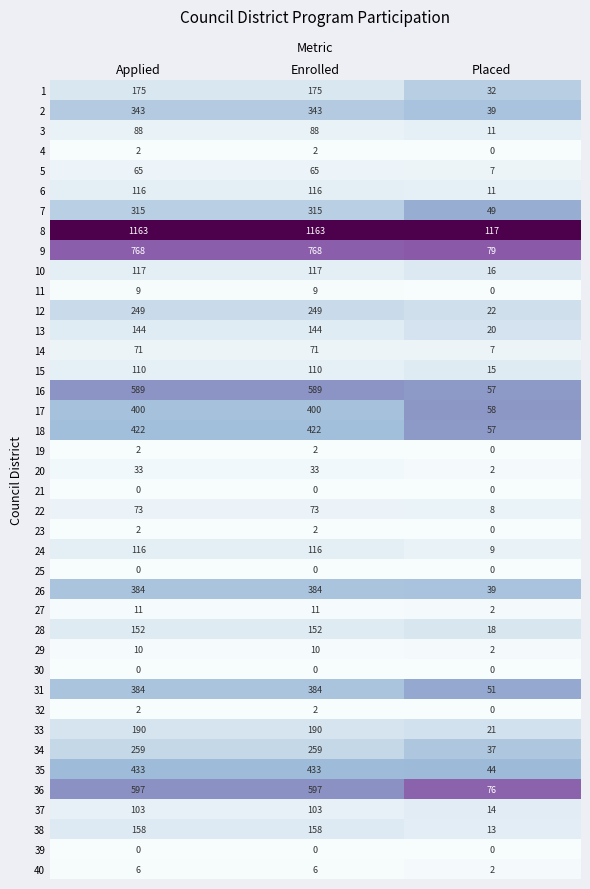

The value of 24 at Applied is 164. True or false?

False